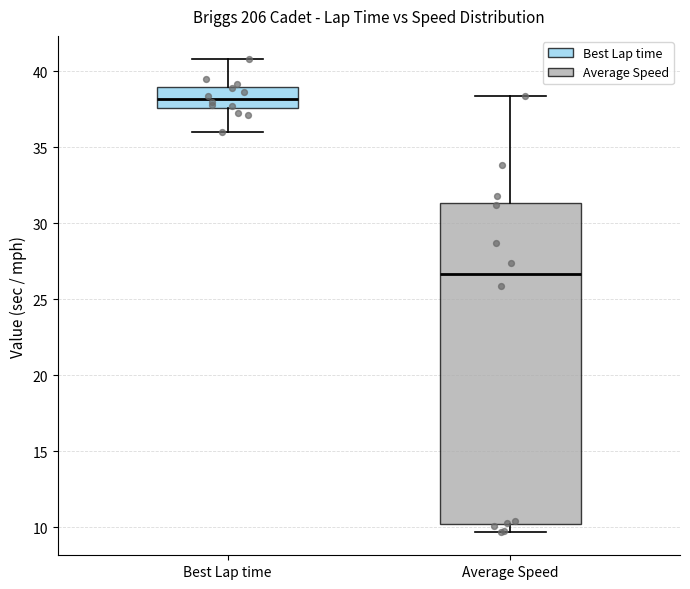

Reading left to right, read every box against the y-axis: the position of its median line, the range the box covers, and the ends of its whiskers. The values are not printed on the chart, so give them approximately, as read against the axis.

Best Lap time: median 38.0, box 37.5 to 39.0, whiskers 36.0 to 41.0
Average Speed: median 26.5, box 10.0 to 31.5, whiskers 9.5 to 38.5